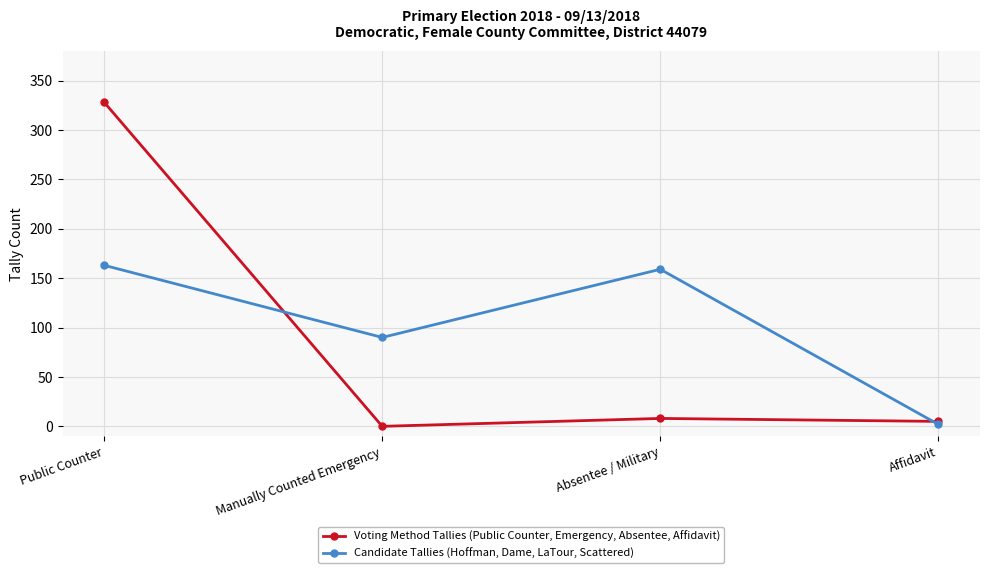

What is the label of the 4th point from the left?

Affidavit